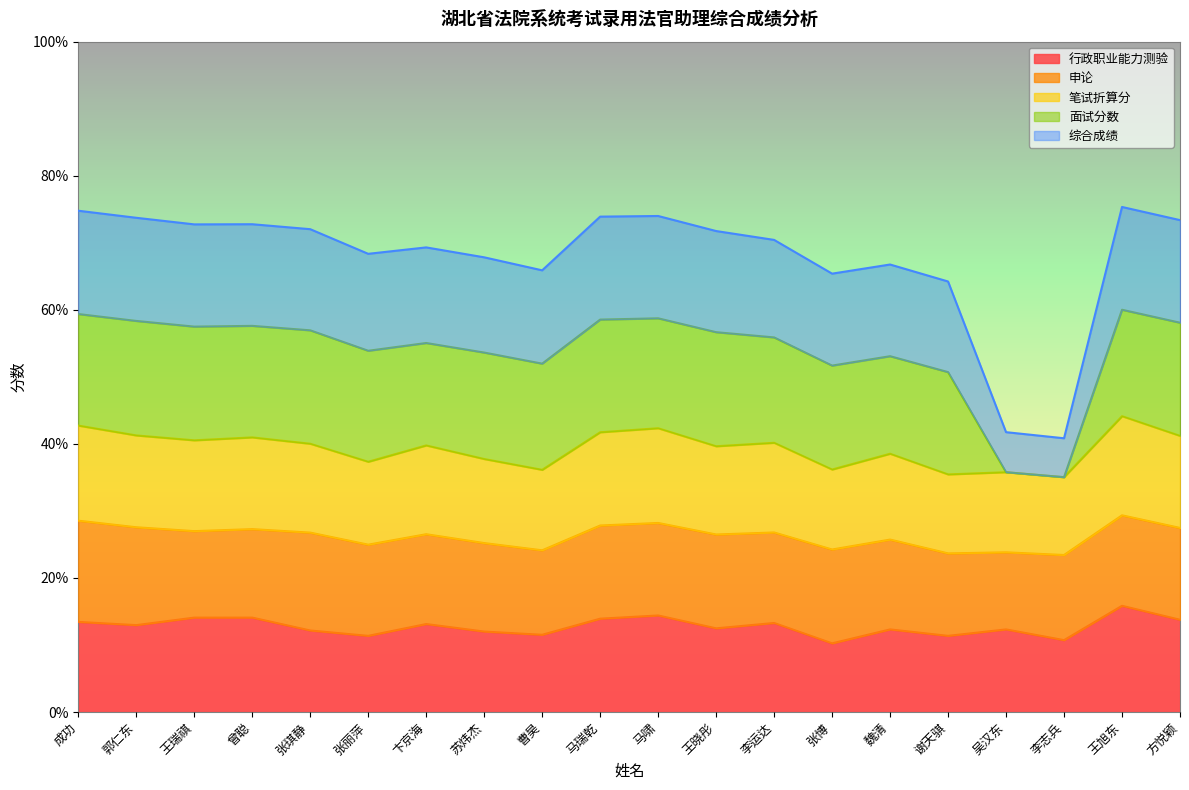

What is the minimum value for 行政职业能力测验?

10.2